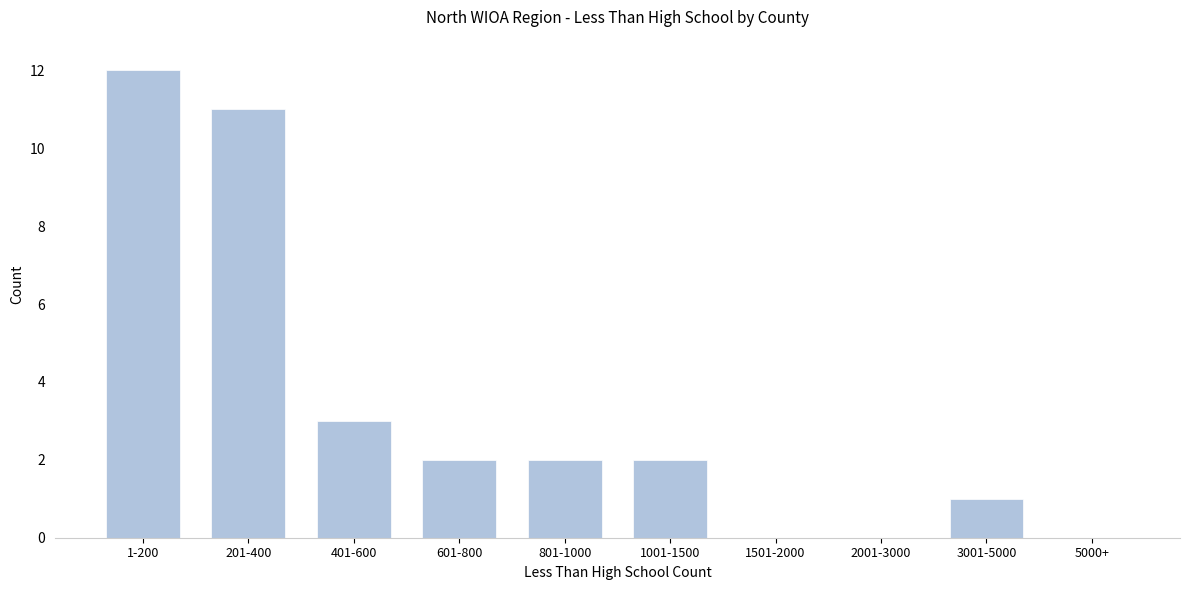

Reading right to left, list all the values displayed in this chart.

5000+=0	3001-5000=1	2001-3000=0	1501-2000=0	1001-1500=2	801-1000=2	601-800=2	401-600=3	201-400=11	1-200=12